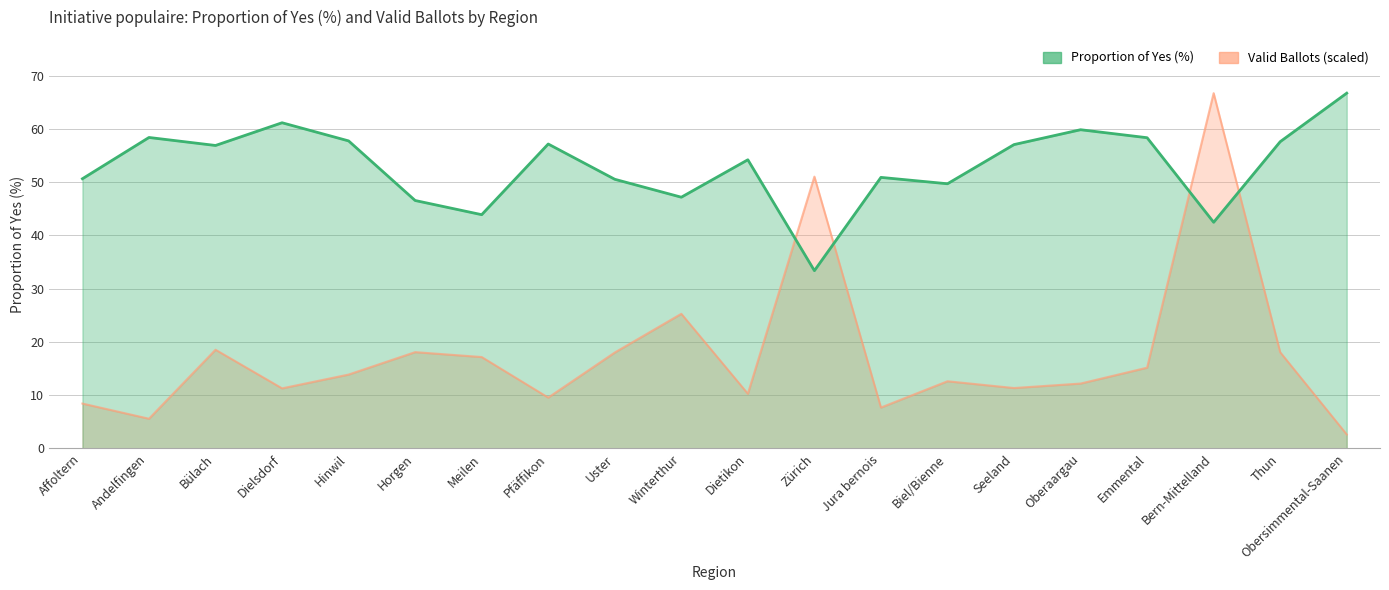

At Horgen, list the series in order from largest to smallest.

Proportion of Yes (%), Valid Ballots (scaled)